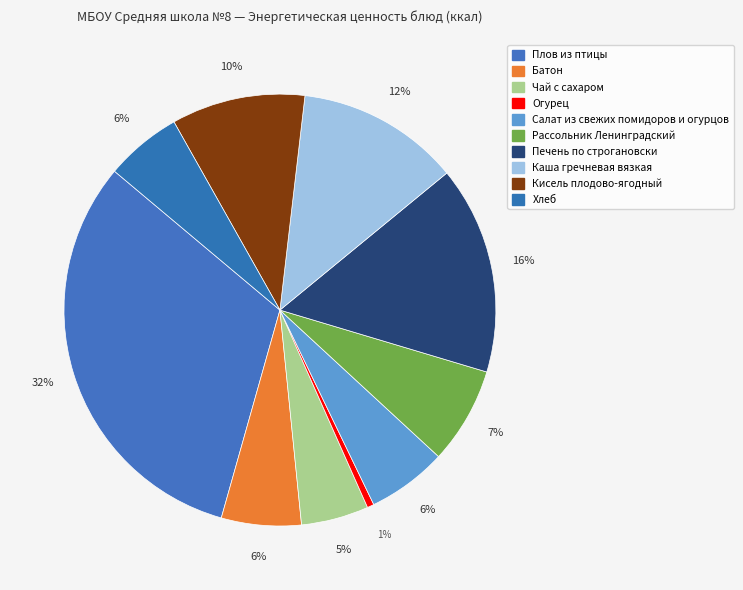

How many segments does this pie chart have?

10